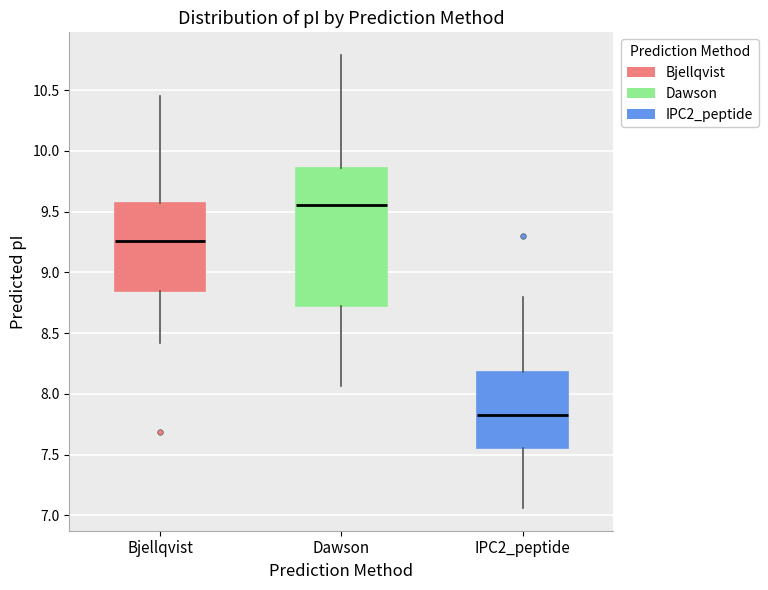

Where is the upper edge of the box for Bjellqvist on the y-axis? The values are not printed on the chart, so give them approximately, as read against the axis.

9.55